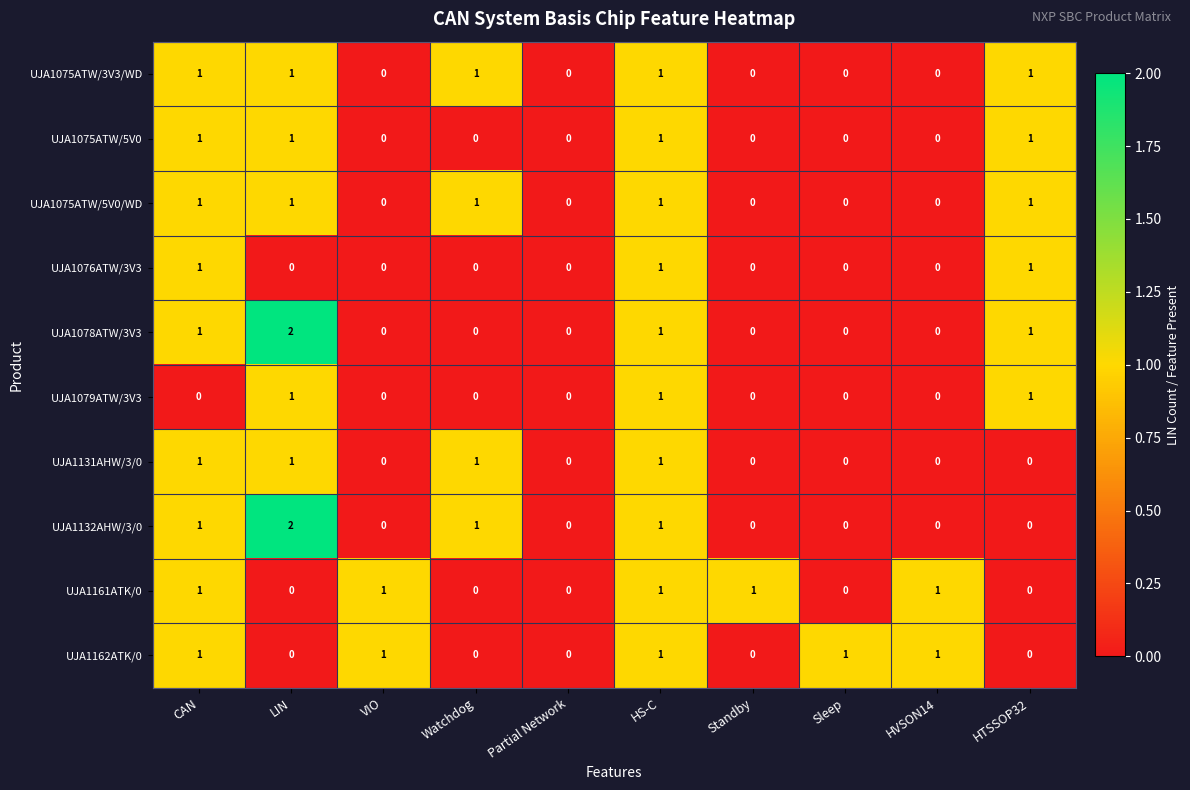

True or false: UJA1076ATW/3V3 has a value of 1 at HTSSOP32.

True